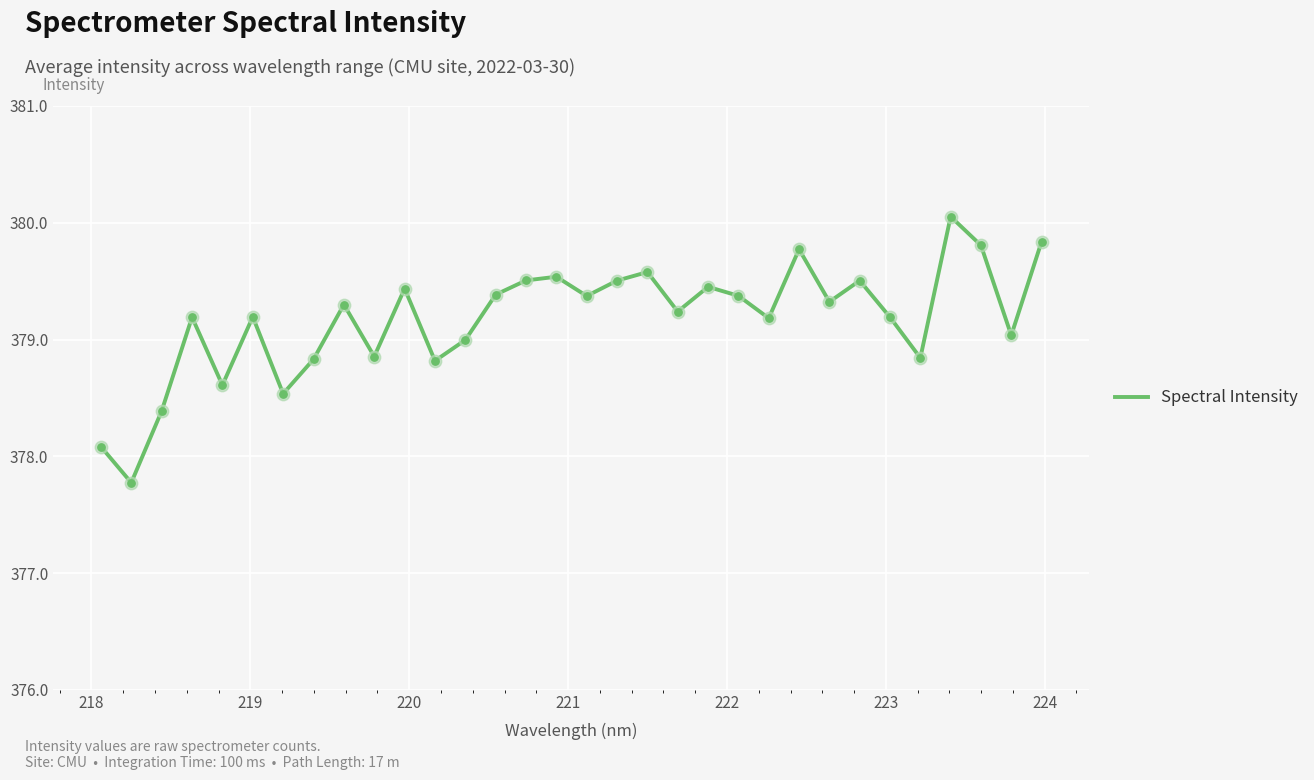

What is the greatest value displayed?

380.1